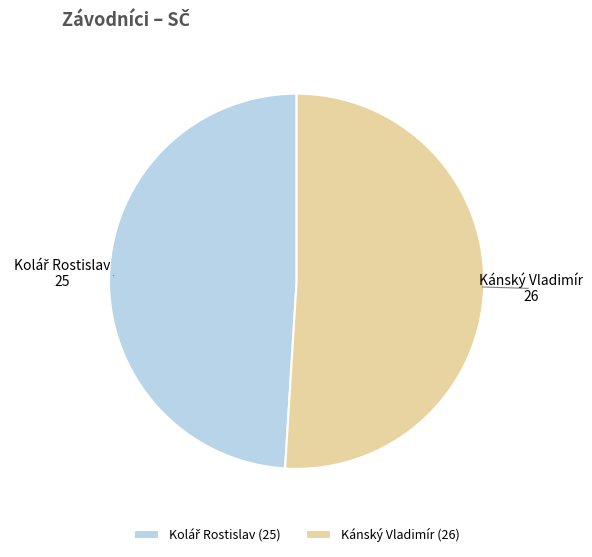

How many segments does this pie chart have?

2